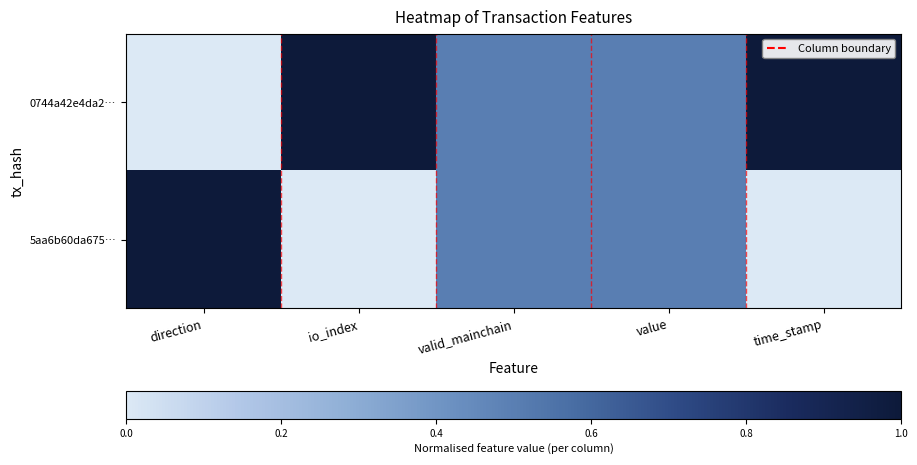

Reading left to right, extract all data points from this chart.

0744a42e4da2…: direction=0.0	io_index=1.0	valid_mainchain=0.5	value=0.5	time_stamp=1.0
5aa6b60da675…: direction=1.0	io_index=0.0	valid_mainchain=0.5	value=0.5	time_stamp=0.0